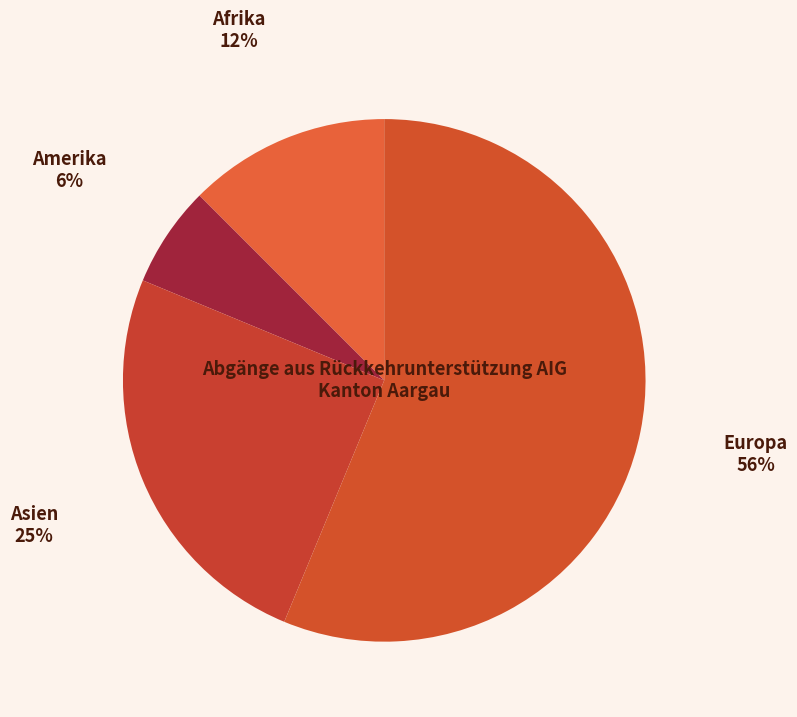

What is the smallest slice in the pie chart?

Amerika